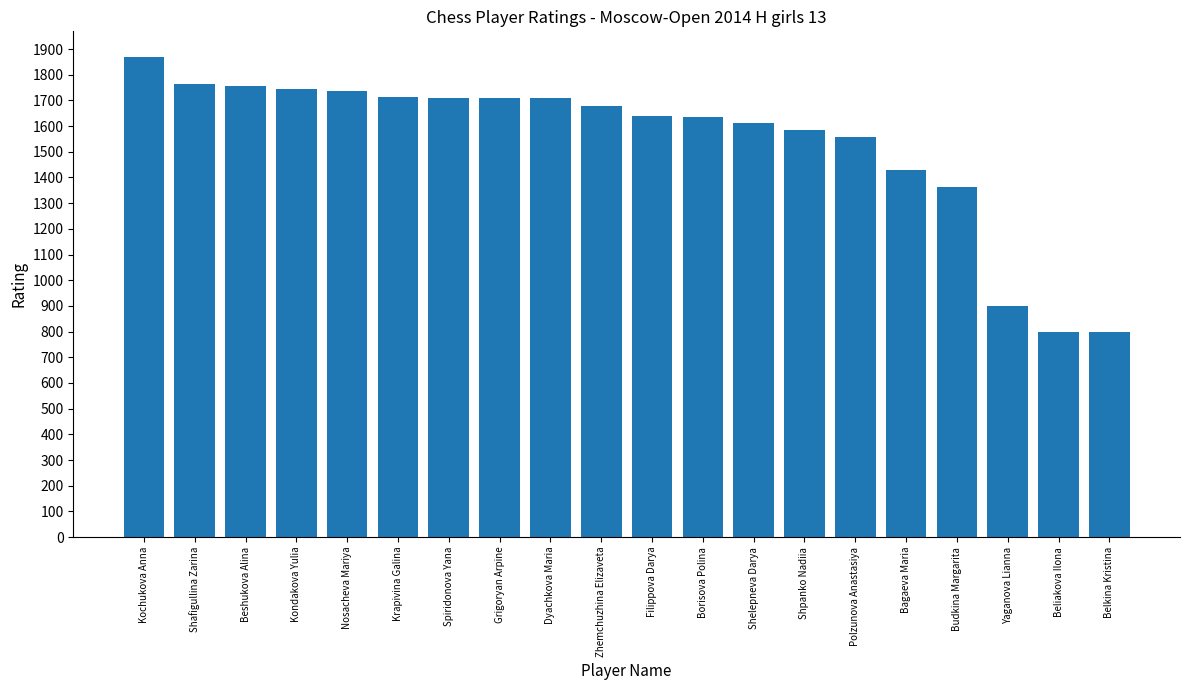

What is the label of the 18th bar from the right?

Beshukova Alina